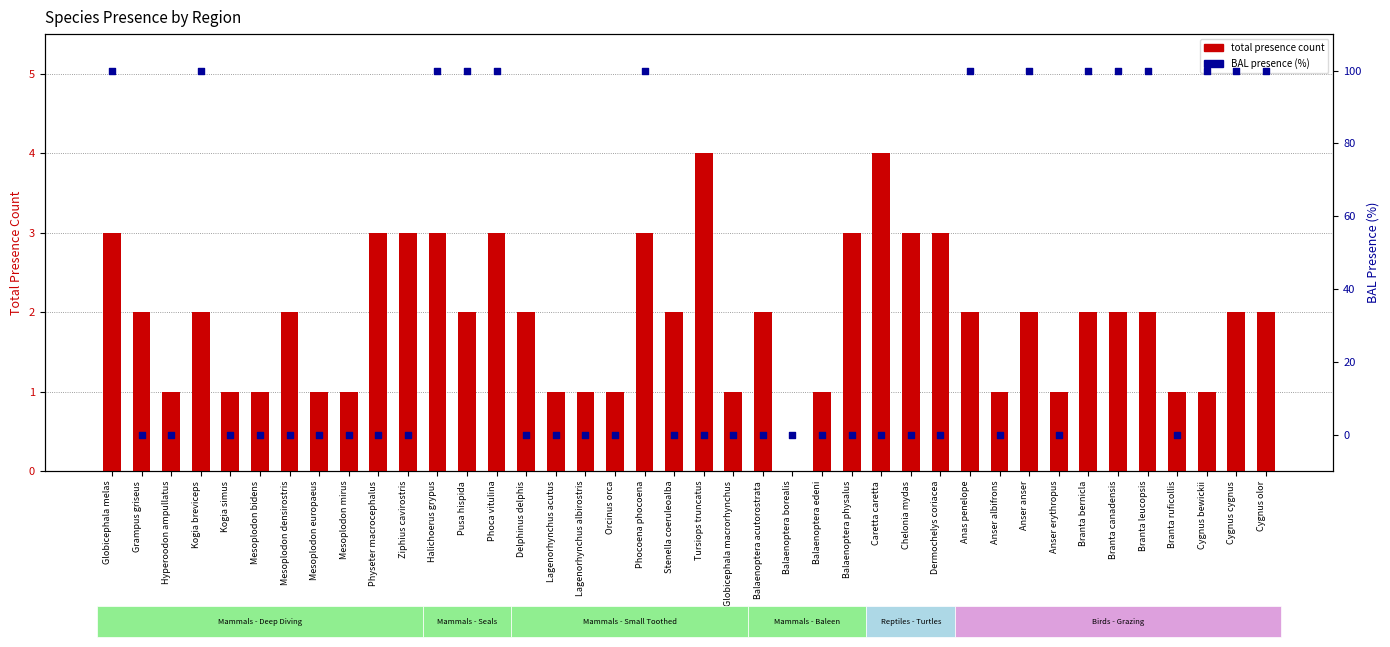

Which series contains the highest Y value?

BAL presence (%)